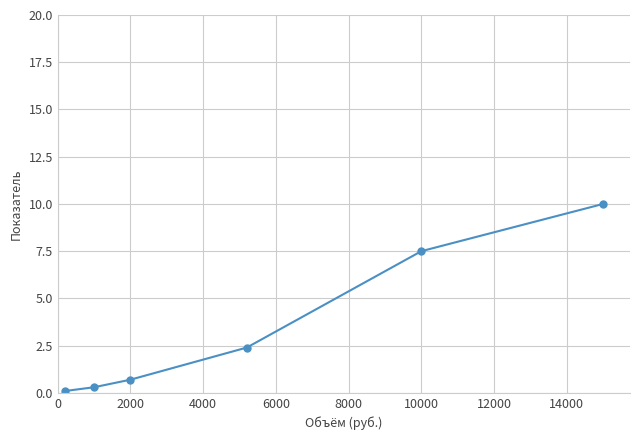

What is the value of the 2nd point from the left?

0.3